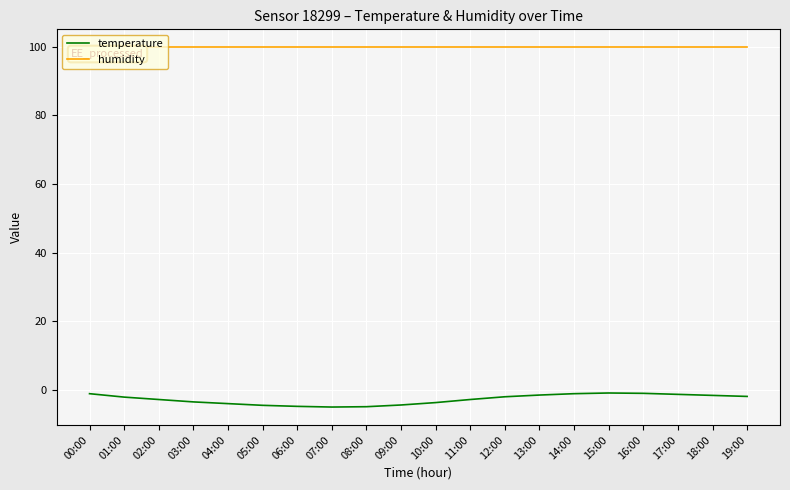

What position from the left is 02:00?

3